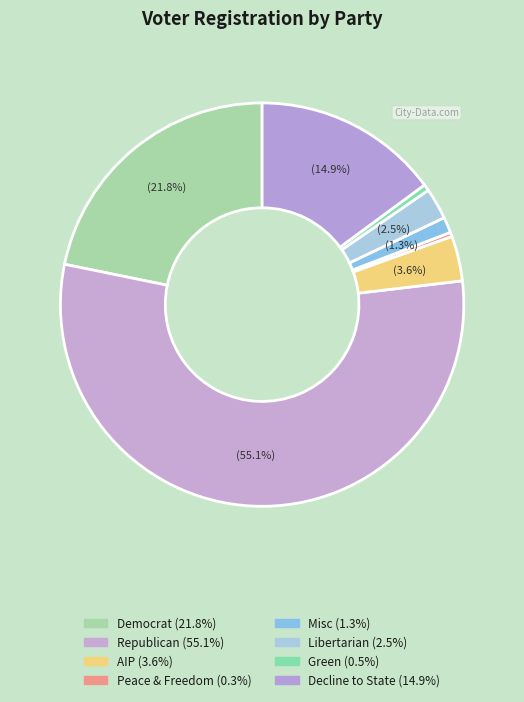

What is the largest slice in the pie chart?

rep